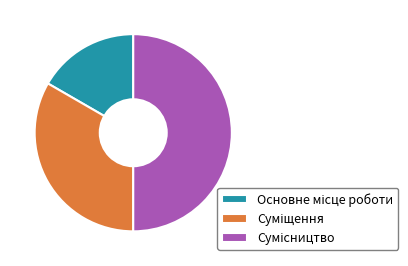

How many segments does this pie chart have?

3